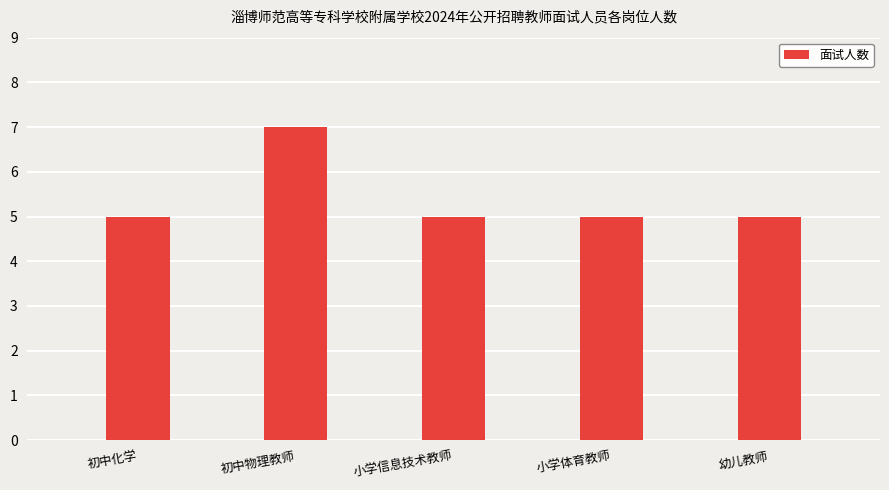

What value does the data have at 初中物理教师?

7